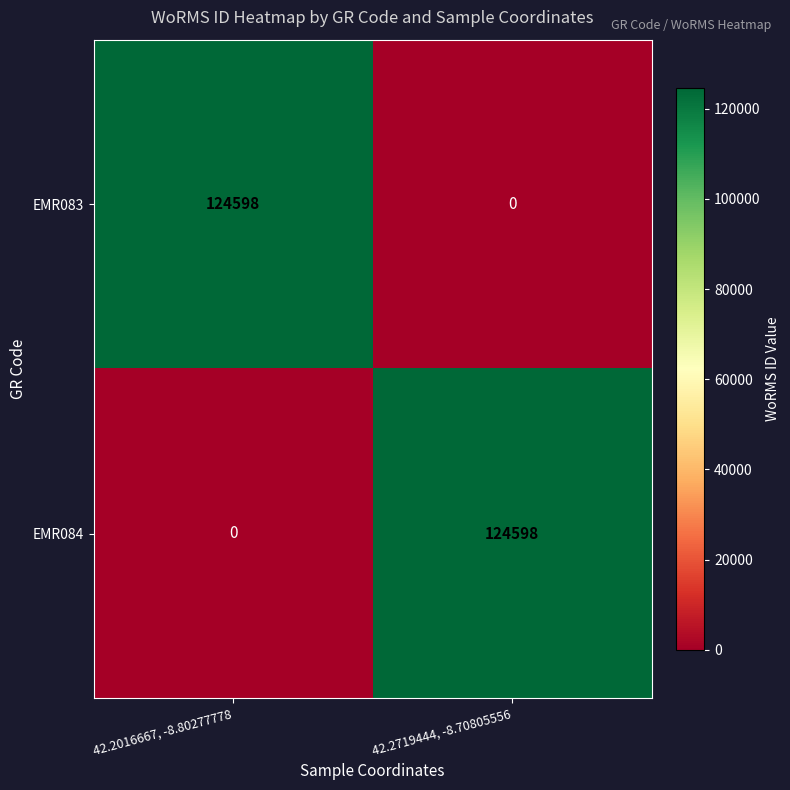

At 42.2016667, -8.80277778, list the series in order from smallest to largest.

EMR084, EMR083